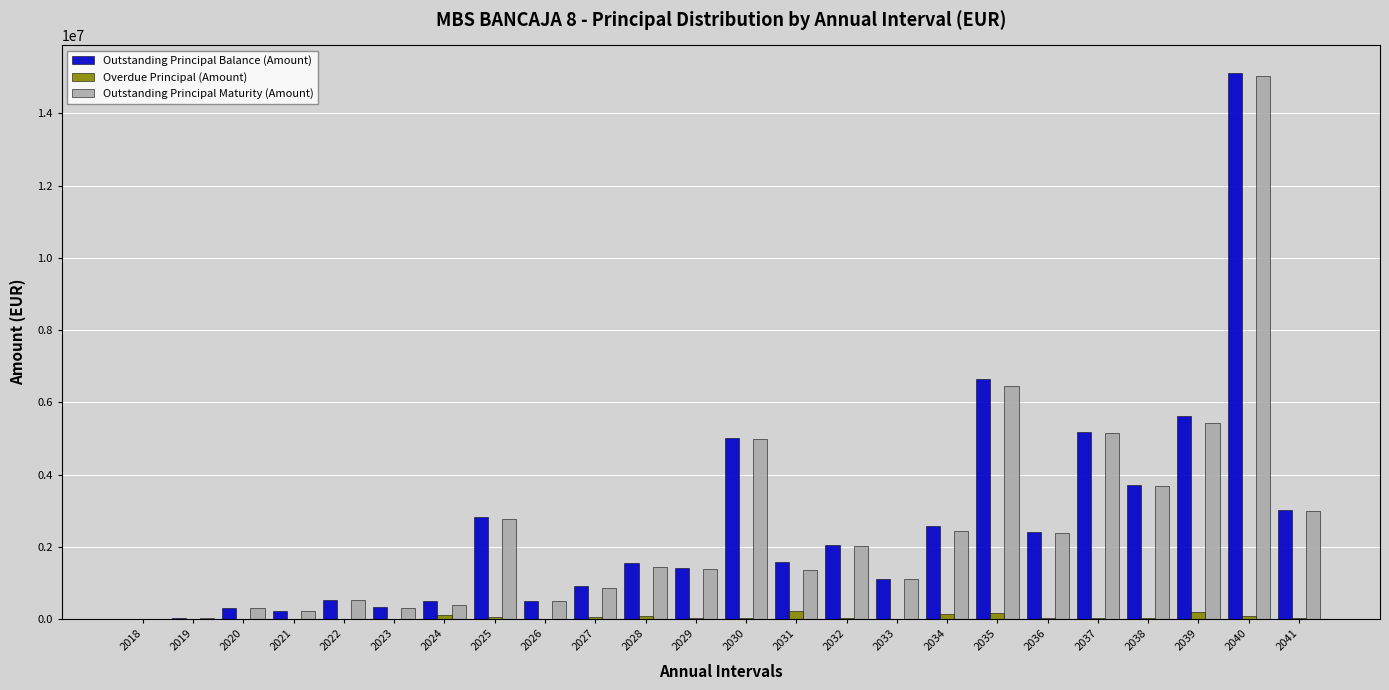

At which category is the sum across all series the highest?

2040